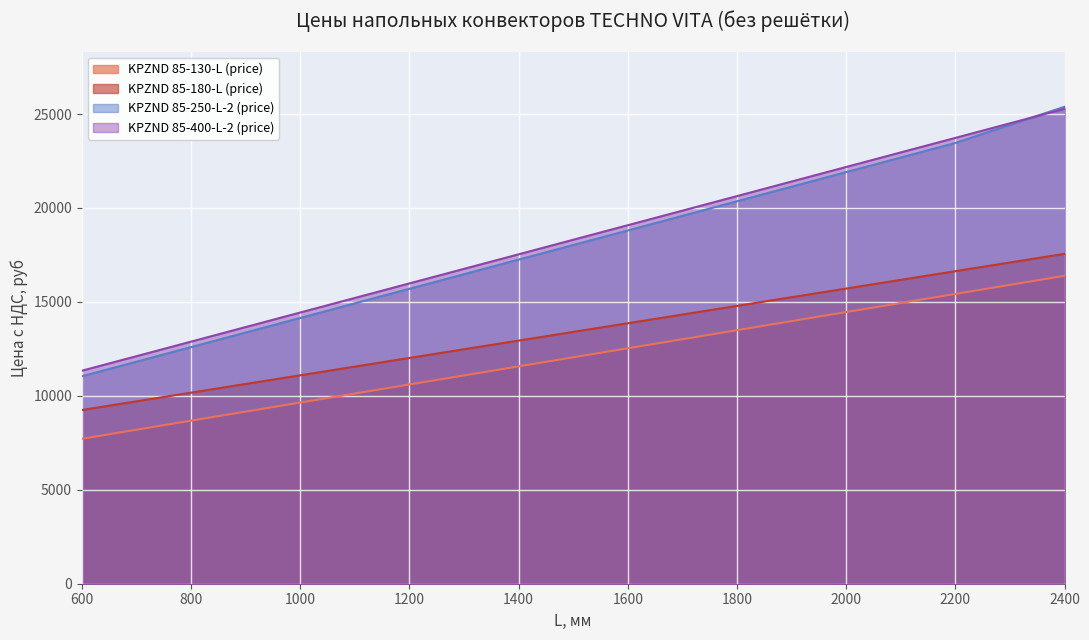

The KPZND 85-250-L-2 (price) series shows 23036 at 1000. True or false?

False